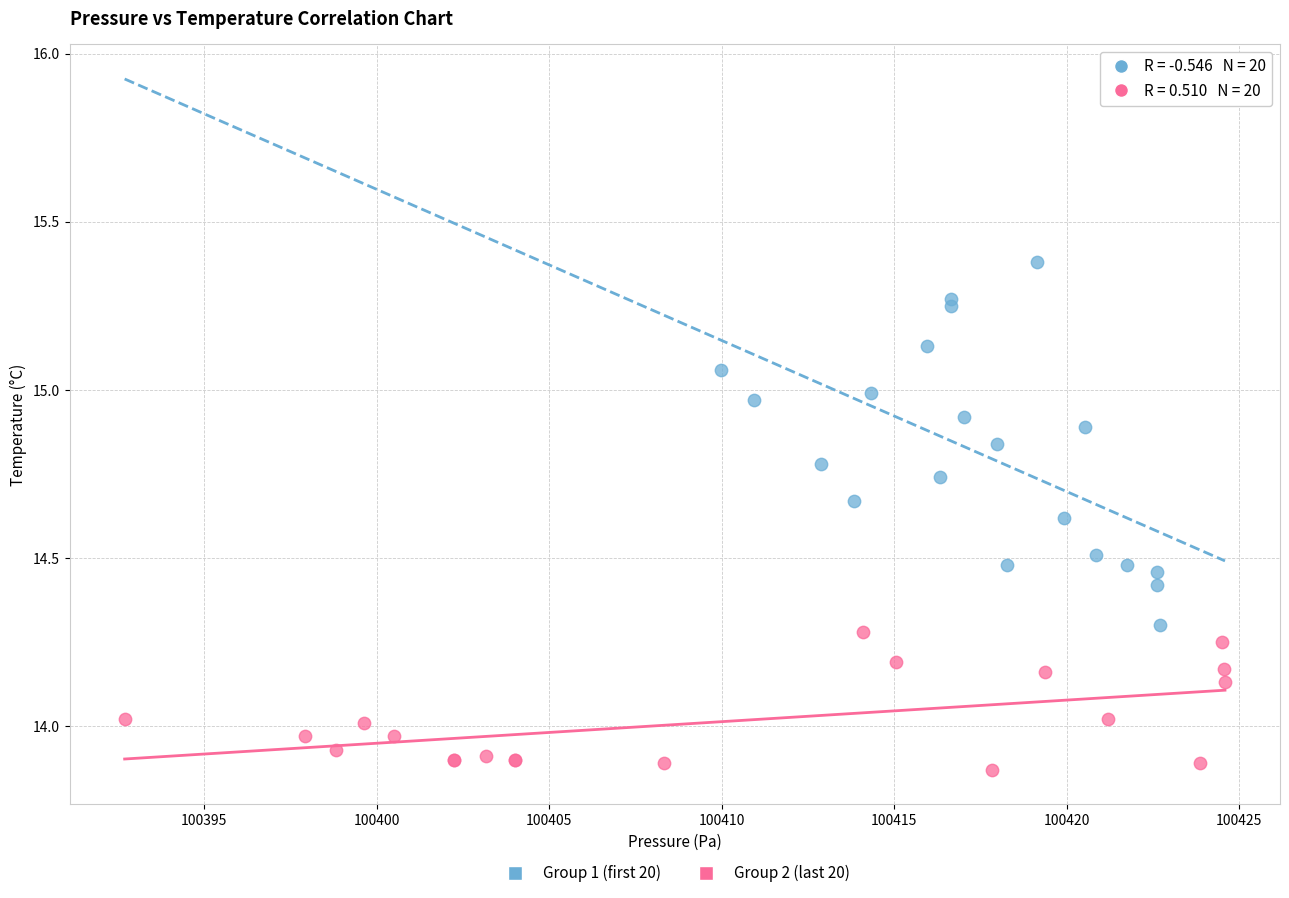

Which series has the largest Y range (max minus min)?

Group 1 (first 20)